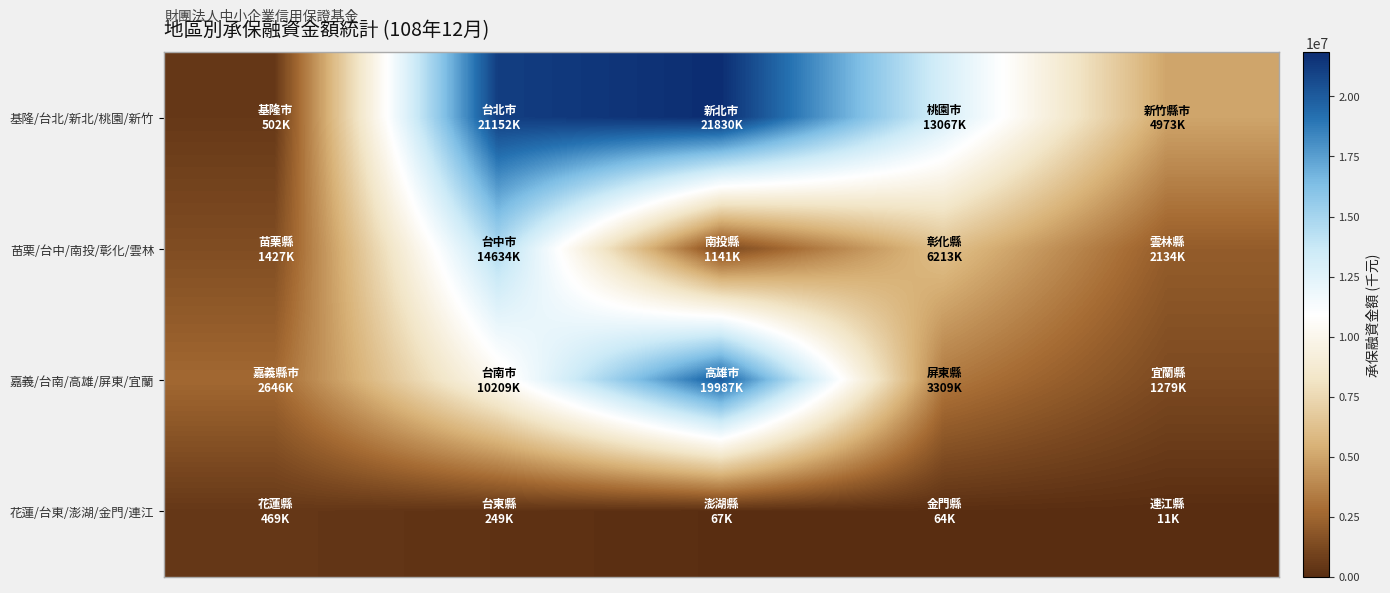

Reading left to right, extract all data points from this chart.

基隆/台北/新北/桃園/新竹: 501510	21151534	21829903	13067421	4972791
苗栗/台中/南投/彰化/雲林: 1427014	14633782	1141336	6212966	2134031
嘉義/台南/高雄/屏東/宜蘭: 2646389	10209006	19986579	3309077	1278878
花蓮/台東/澎湖/金門/連江: 469342	248822	66819	64450	11000